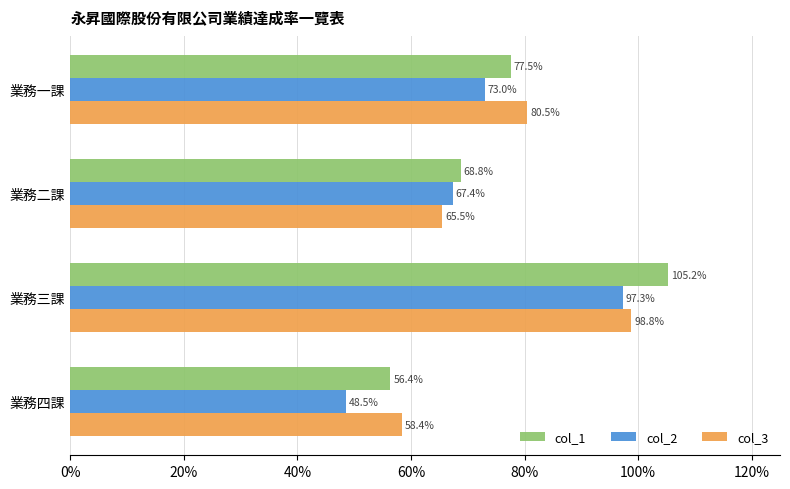

Which series has the largest range (max minus min)?

col_1